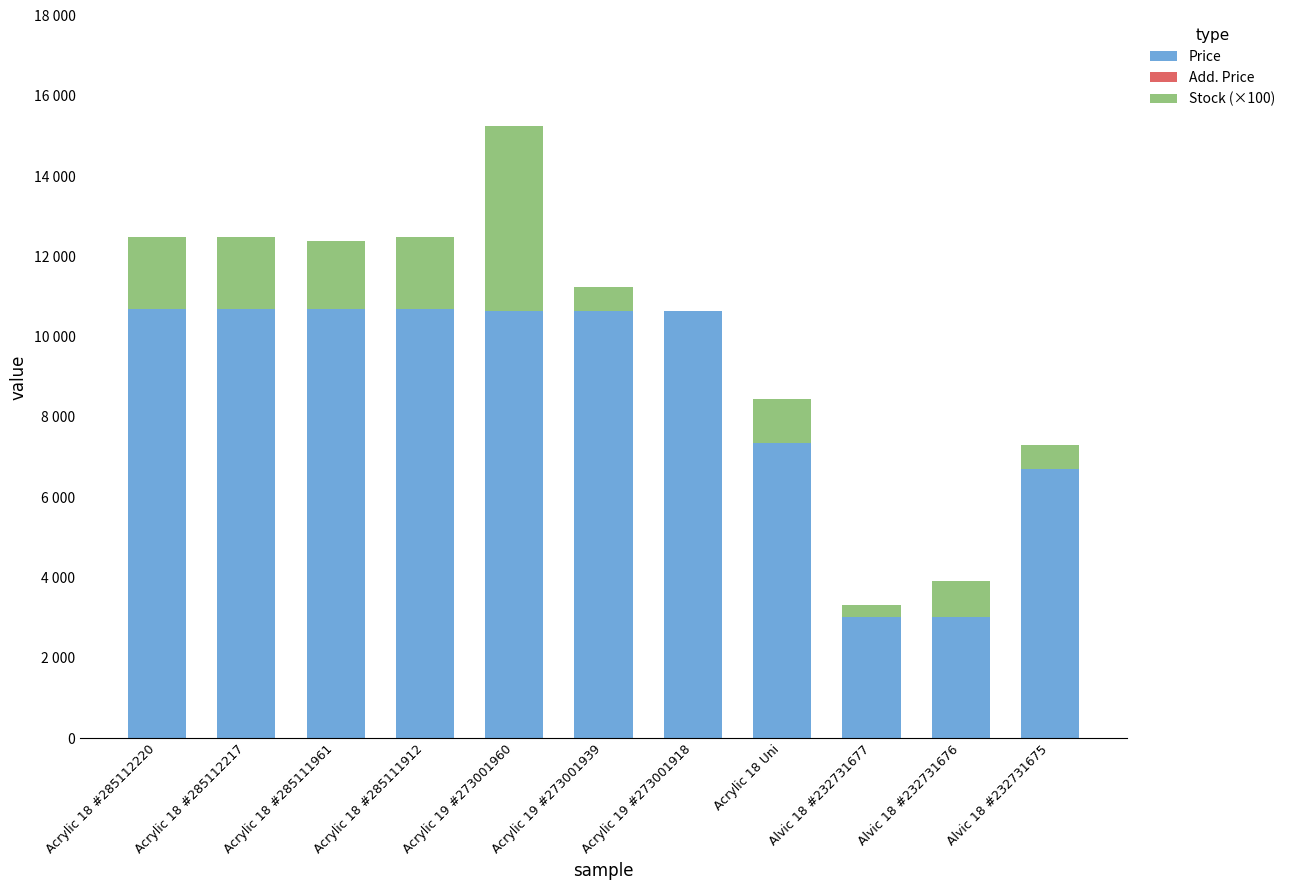

At which label does Stock (×100) first exceed 1100?

Acrylic 18 #285112220